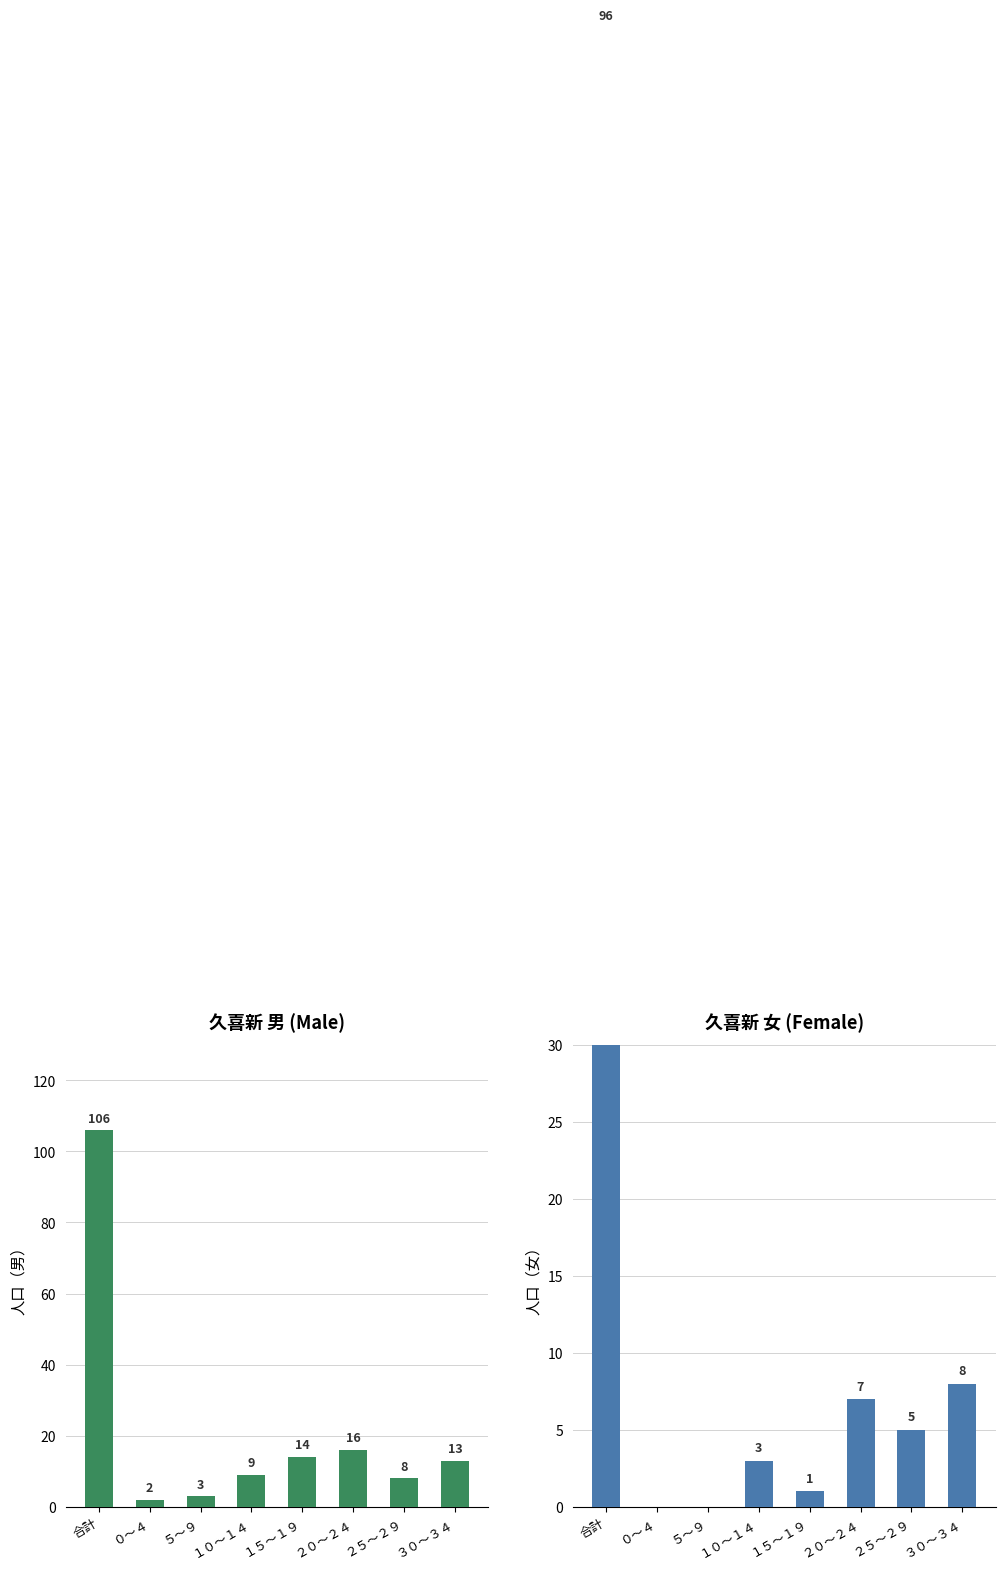

How many data points in 男 are less than 13?

4